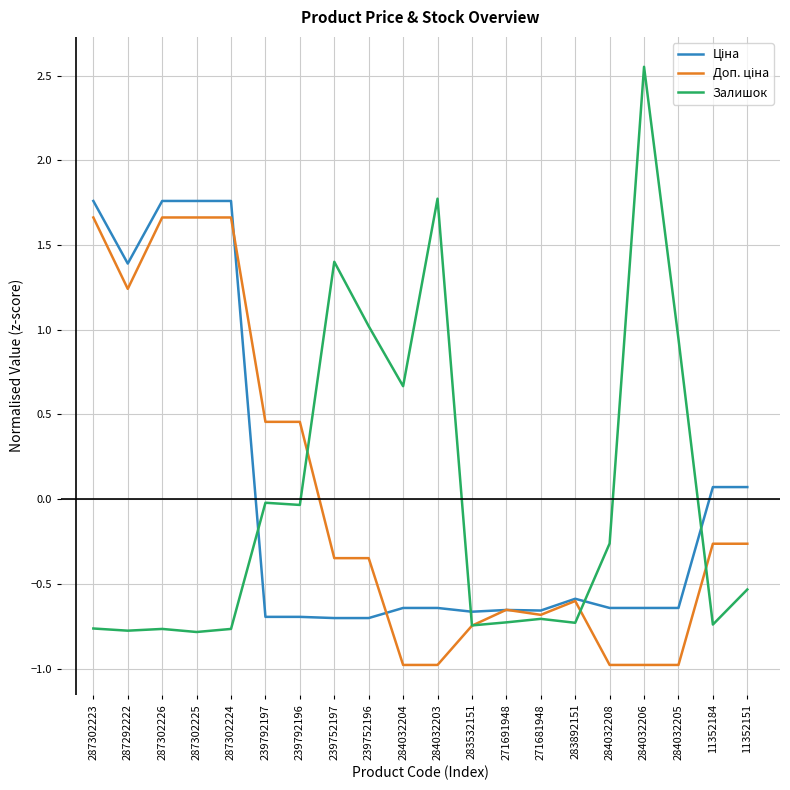

What position from the right is 284032208?

5